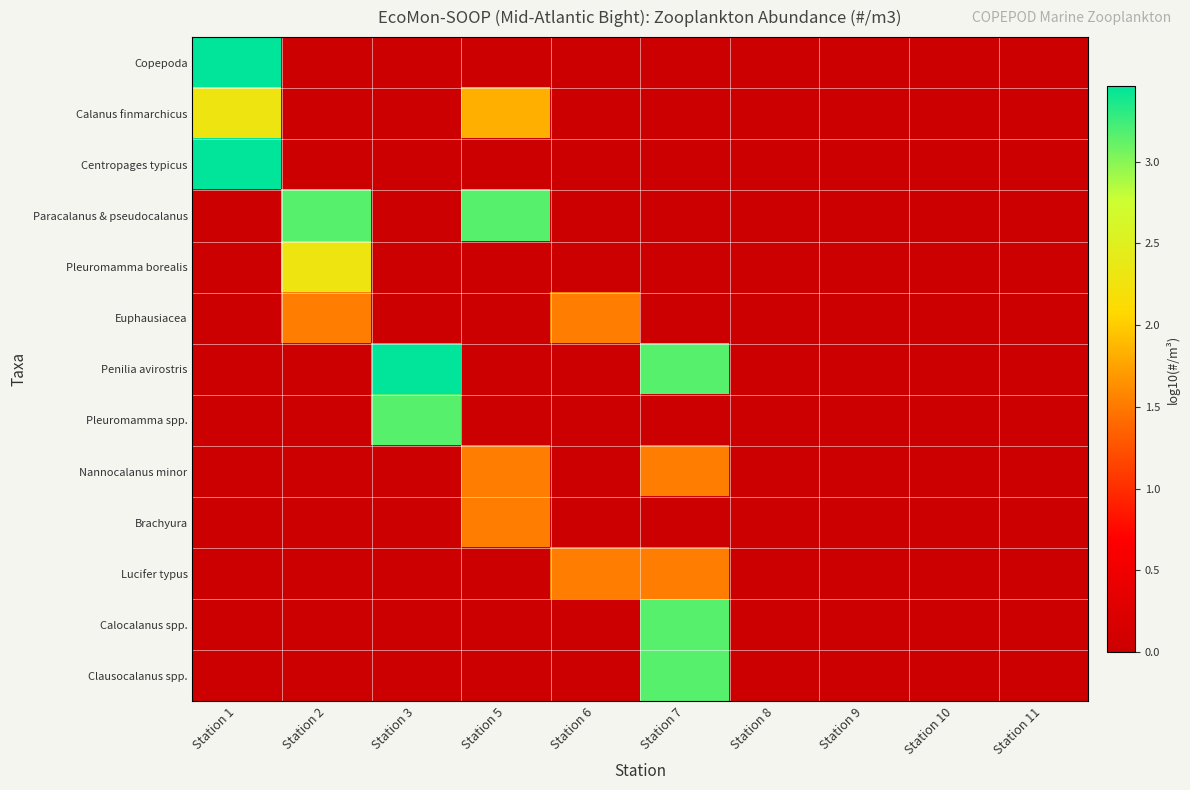

What is the spread (max minus min) of values at Station 3?

3.5